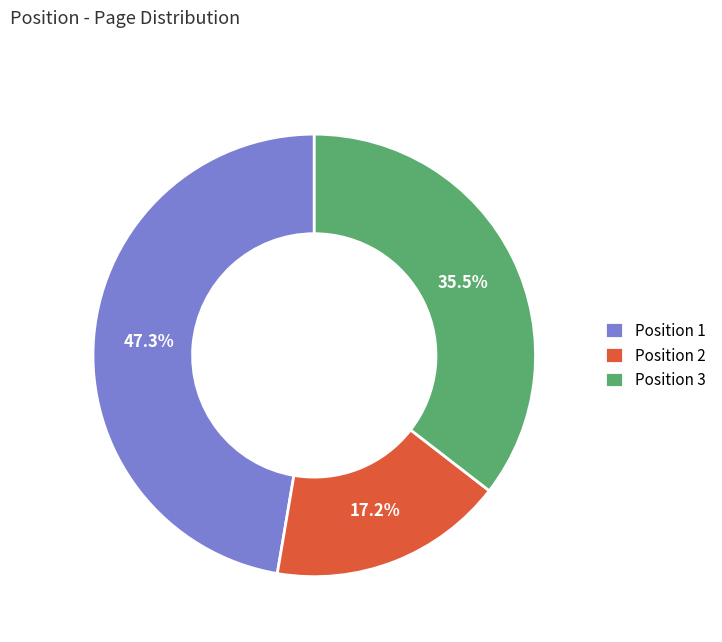

Is Position 3 the majority of the pie?

No